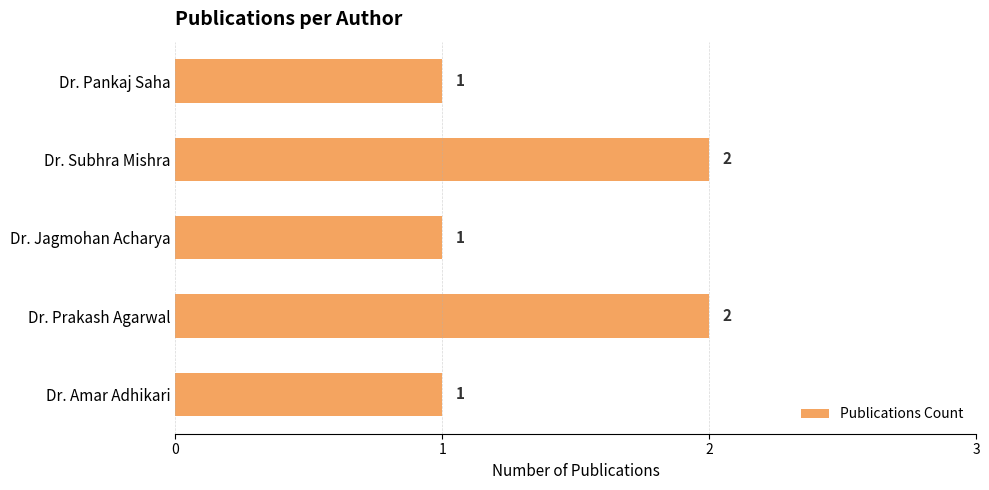

What is the maximum value shown in the chart?

2